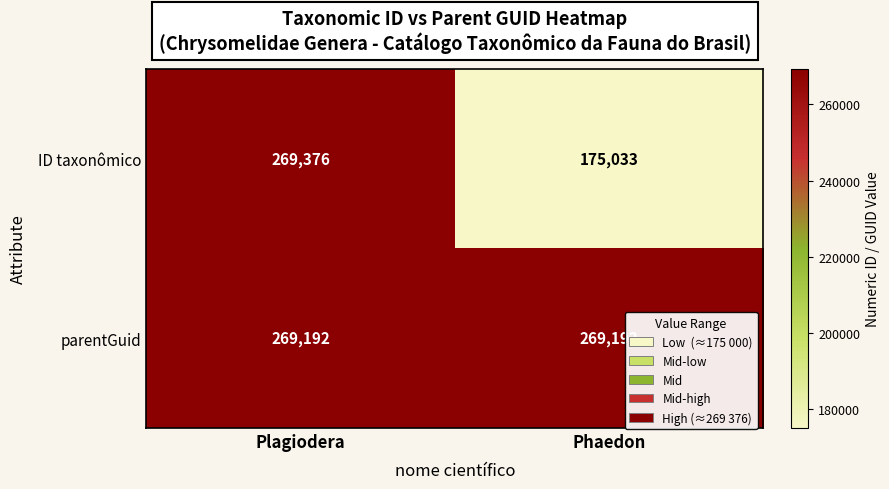

Reading left to right, extract all data points from this chart.

ID taxonômico: 269376	175033
parentGuid: 269192	269192